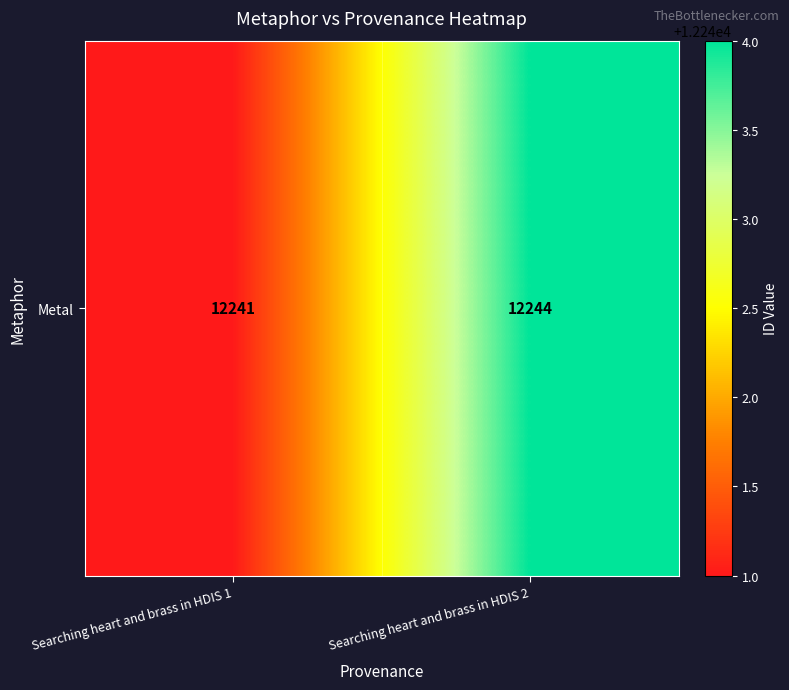

Rank the categories by value from lowest to highest.

Searching heart and brass in HDIS 1, Searching heart and brass in HDIS 2